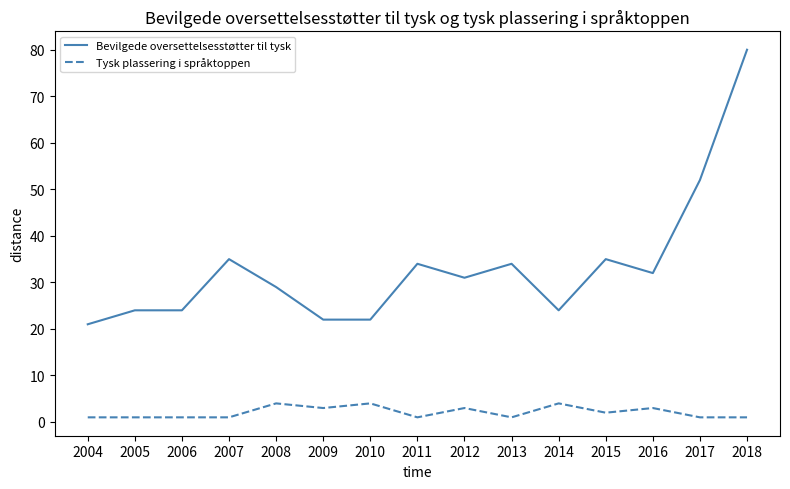

What is the difference between the second highest and second lowest values in the Tysk plassering i språktoppen series?

3